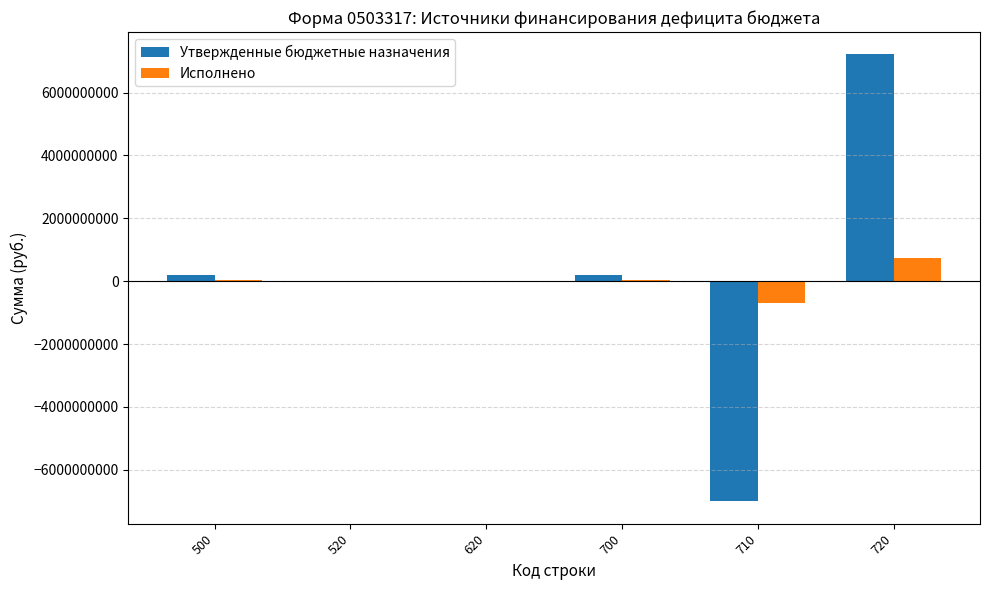

What is the sum of the Утвержденные бюджетные назначения values at 520 and 720?

7215028158.0